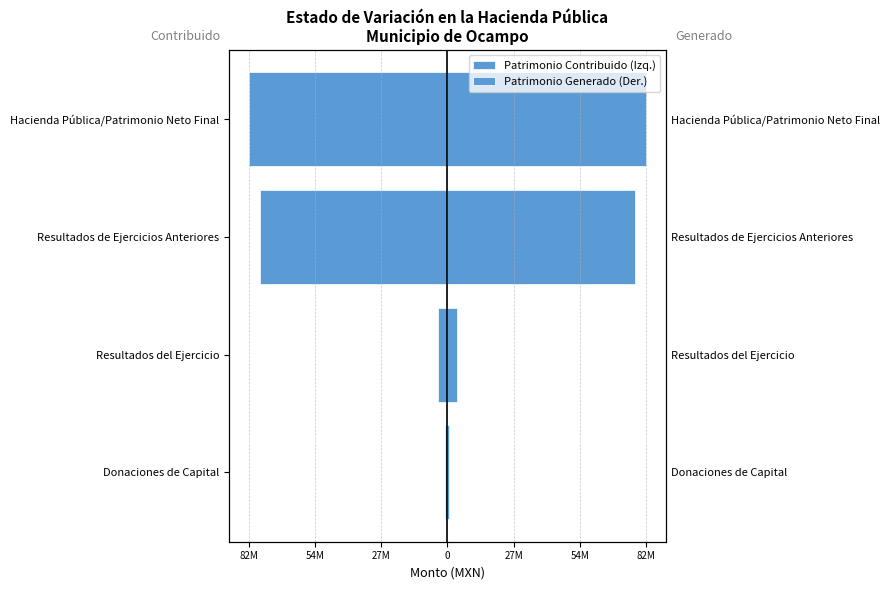

What are all the series names shown in the legend?

Patrimonio Contribuido (Izq.), Patrimonio Generado (Der.)